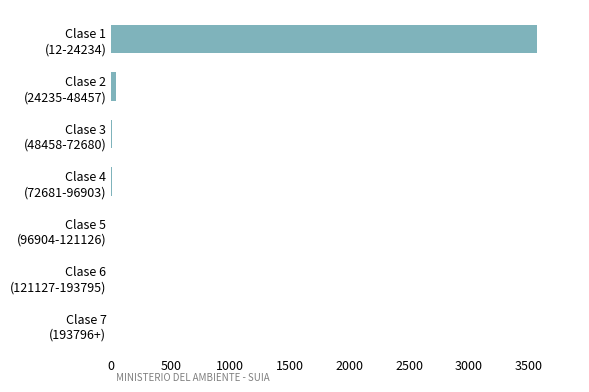

What is the sum of all values?

3634